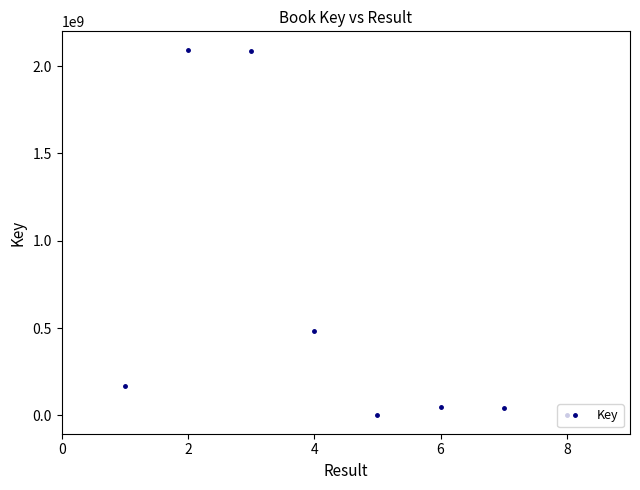

How many lines are shown in the chart?

1